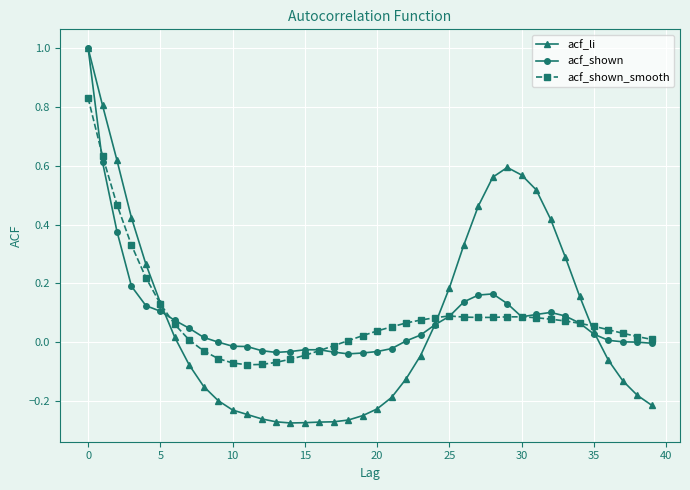

Which series has the largest range (max minus min)?

acf_li